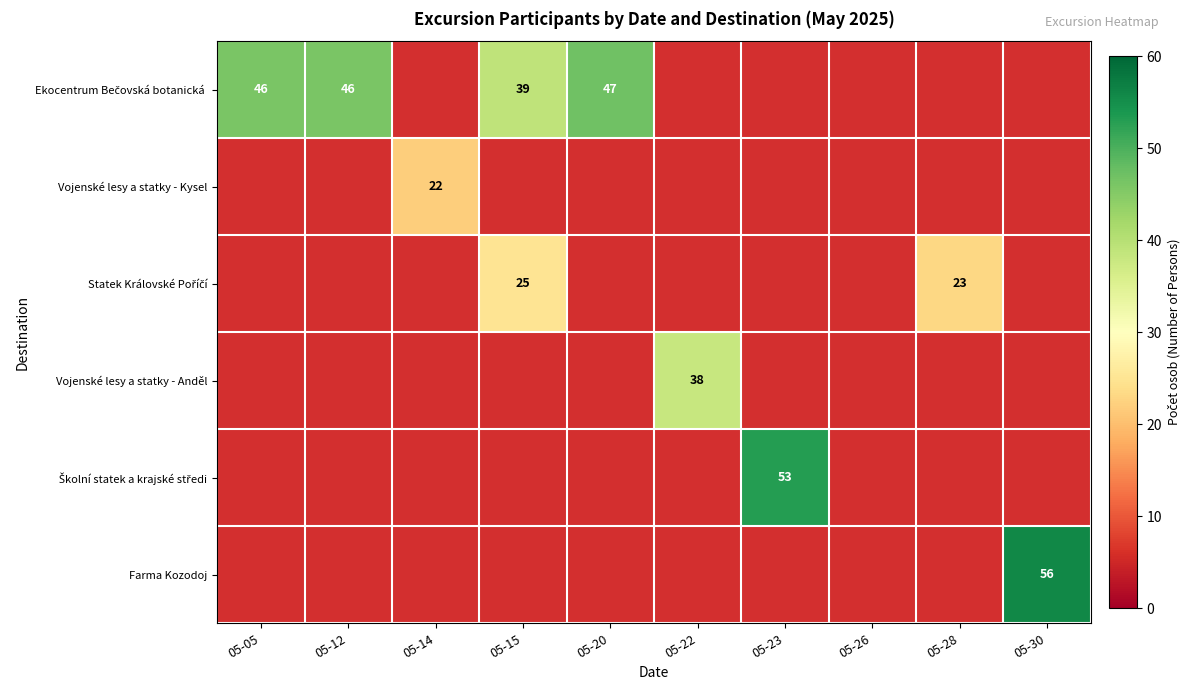

How many data points does each series have?

10